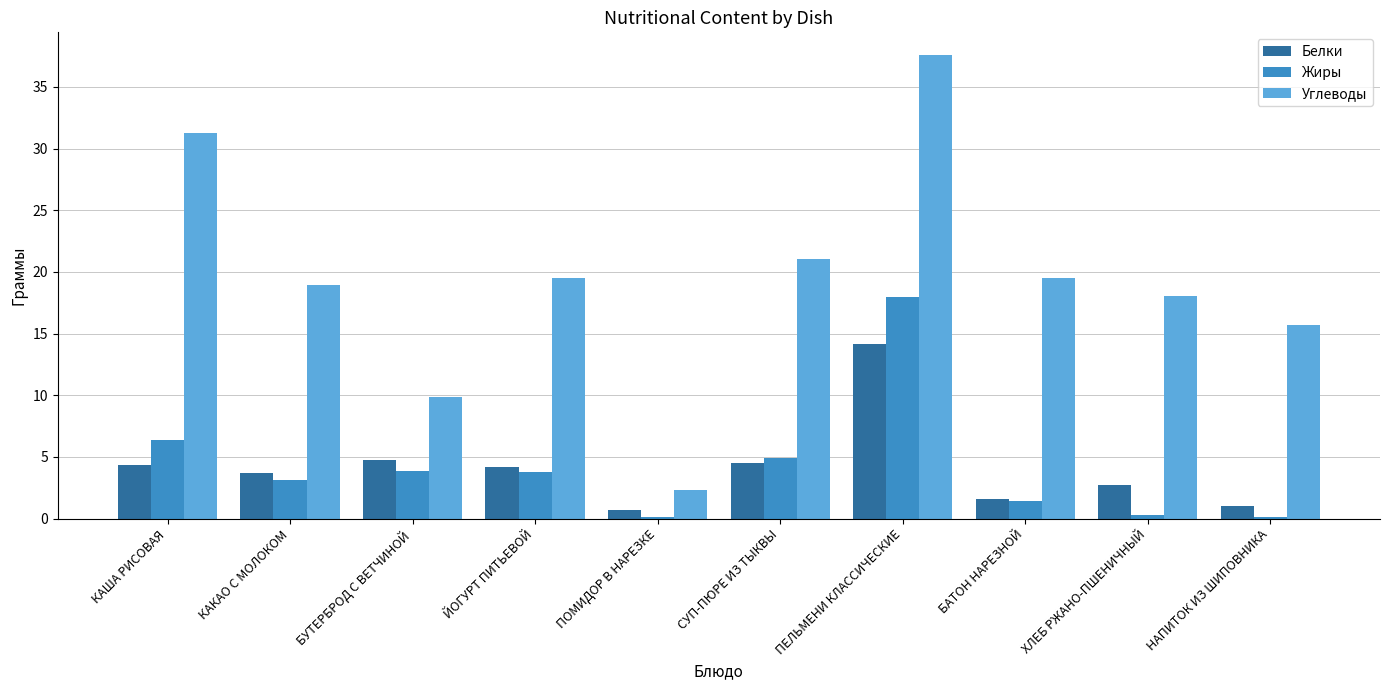

At which category is the sum across all series the highest?

ПЕЛЬМЕНИ КЛАССИЧЕСКИЕ